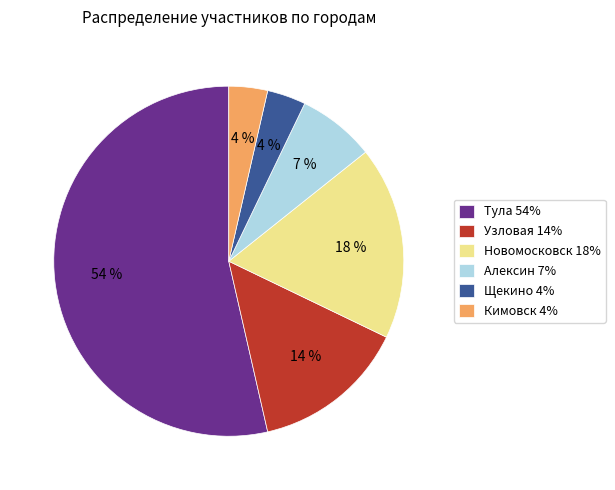

Between Алексин 7% and Тула 54%, which is larger?

Тула 54%